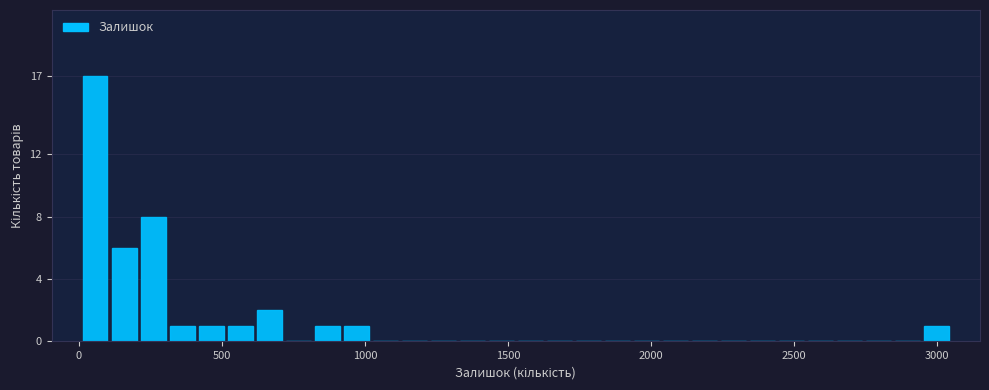

Read against the x-axis, roughly where is the centre of the tallest bar?

50